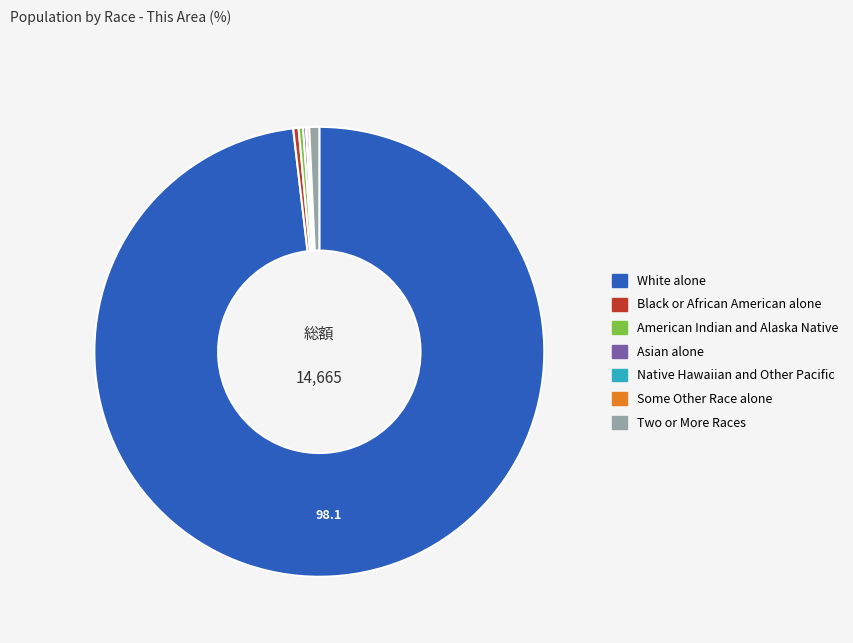

Which slice is the largest?

White alone